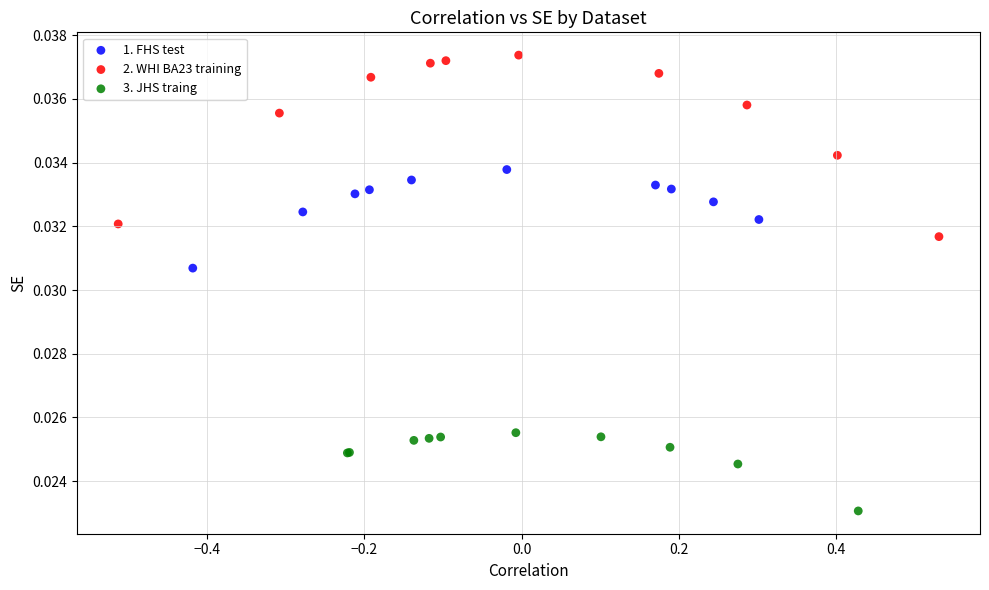

Which series contains the highest Y value?

2. WHI BA23 training